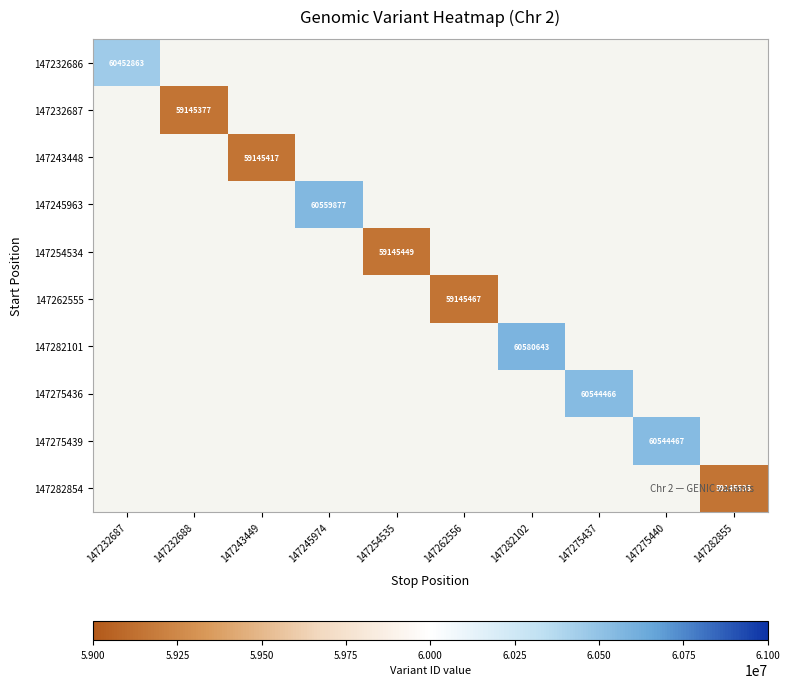

What is the smallest value displayed?

59145377.0